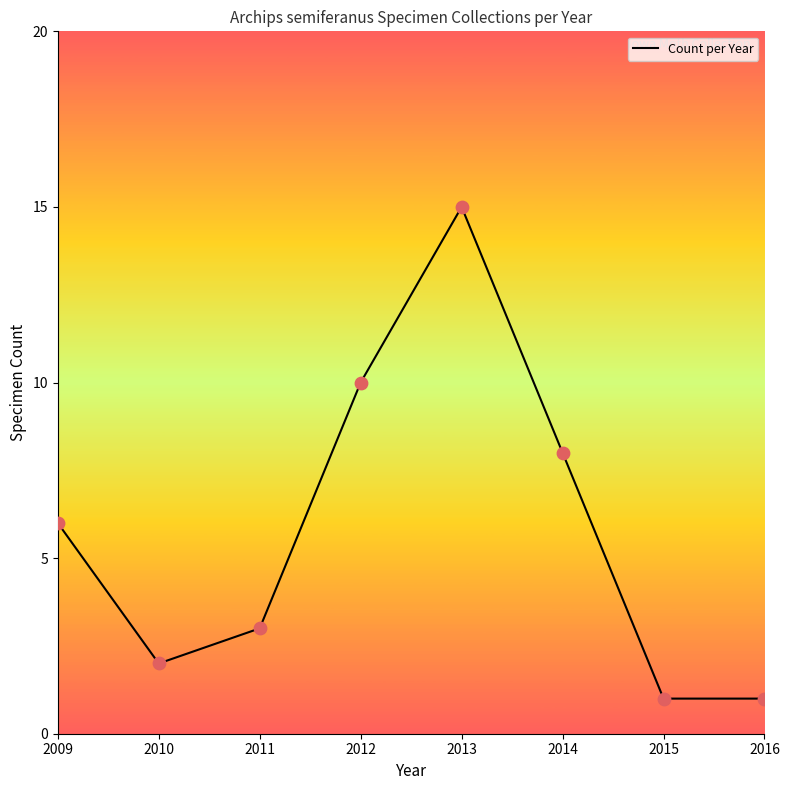

Between 2016 and 2009, which is larger?

2009